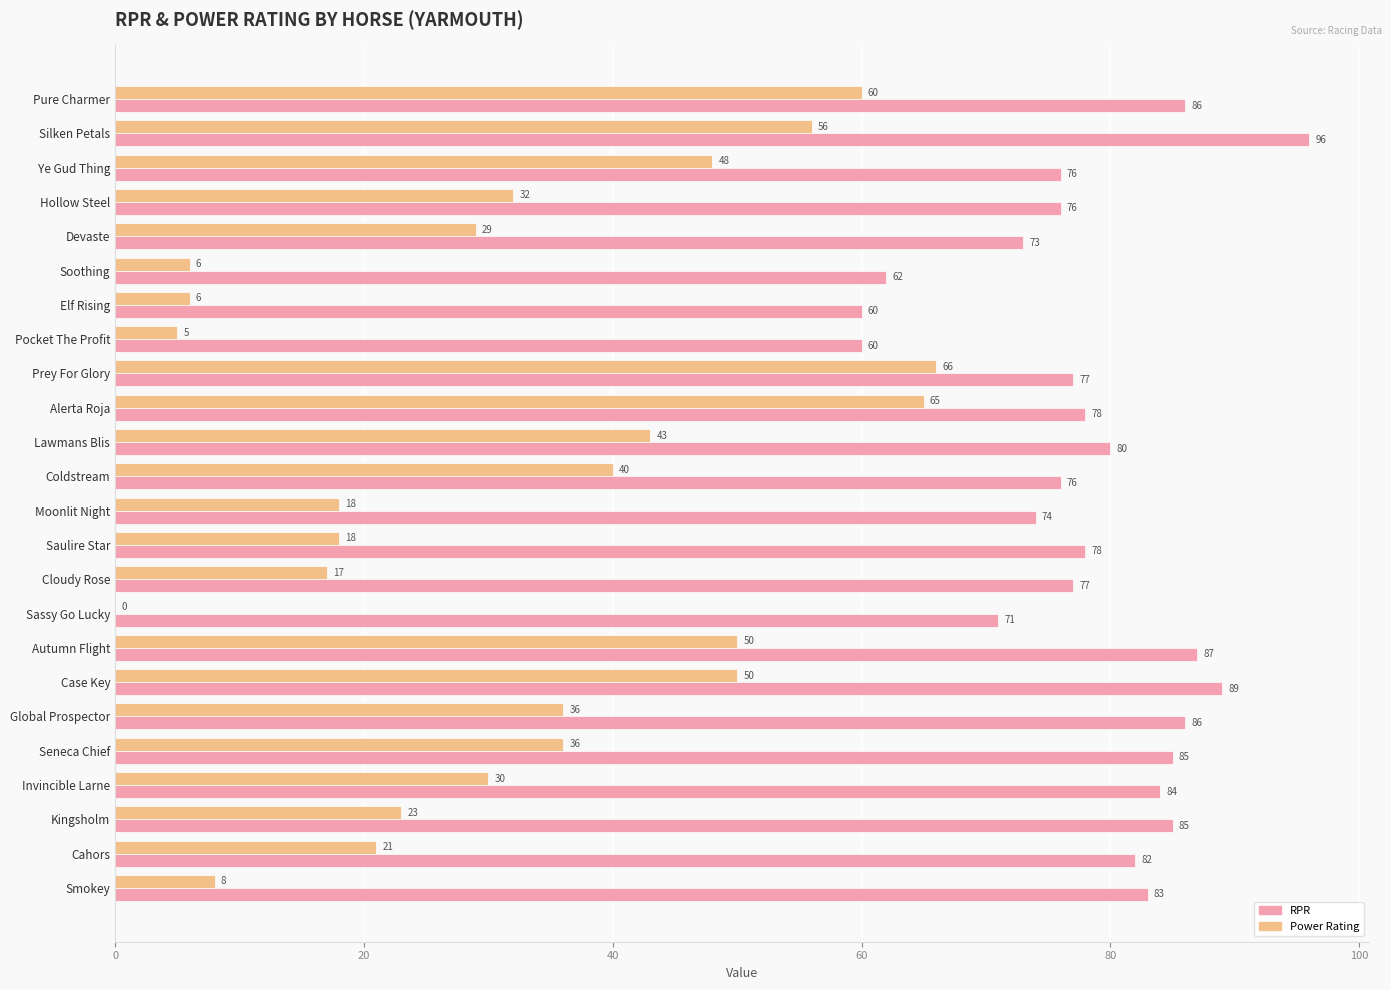

What value does the RPR series have at Ye Gud Thing?

76